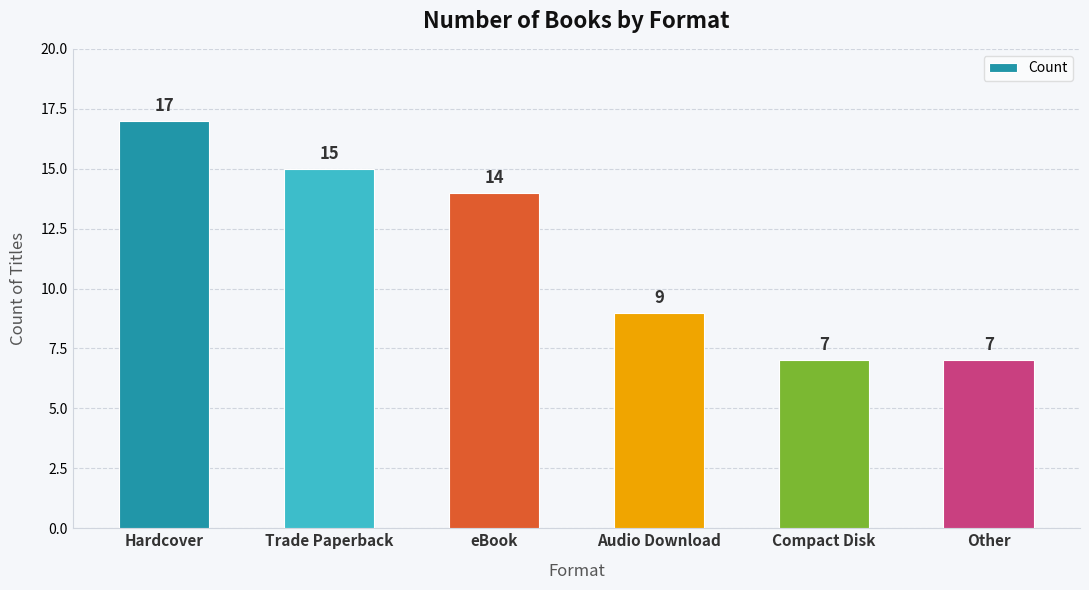

Where does the data first go above 14?

Hardcover